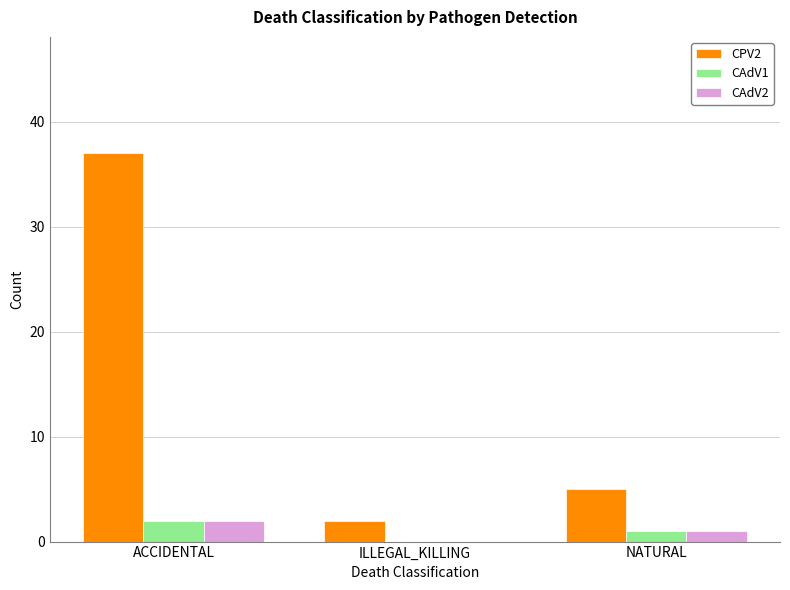

How many positive values does the CAdV2 series have?

2